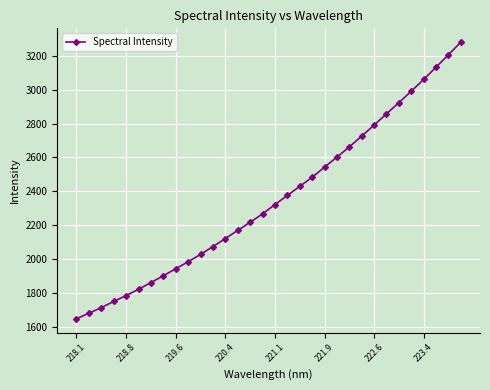

What is the value of the 16th point from the left?

2267.0